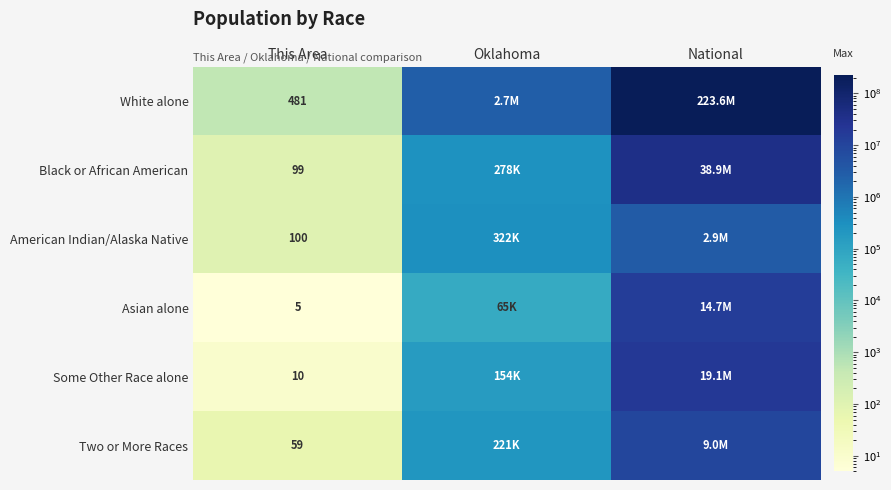

True or false: Two or More Races has a value of 59 at This Area.

True